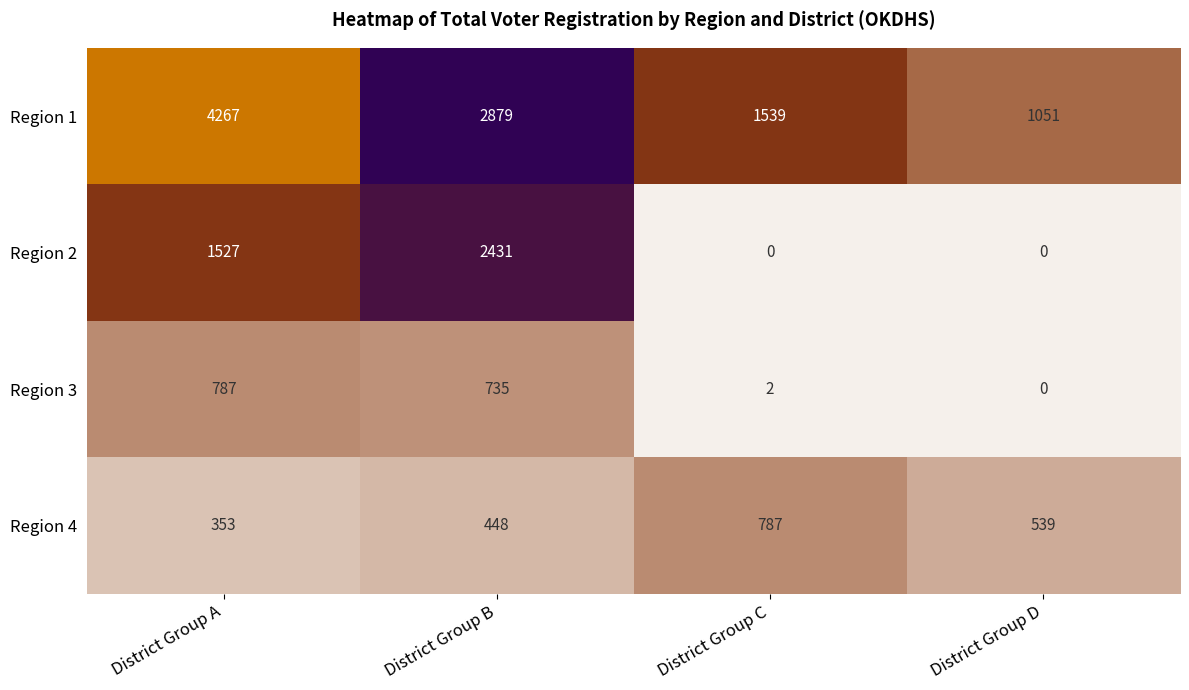

Reading left to right, extract all data points from this chart.

Region 1: District Group A=4267	District Group B=2879	District Group C=1539	District Group D=1051
Region 2: District Group A=1527	District Group B=2431	District Group C=0	District Group D=0
Region 3: District Group A=787	District Group B=735	District Group C=2	District Group D=0
Region 4: District Group A=353	District Group B=448	District Group C=787	District Group D=539